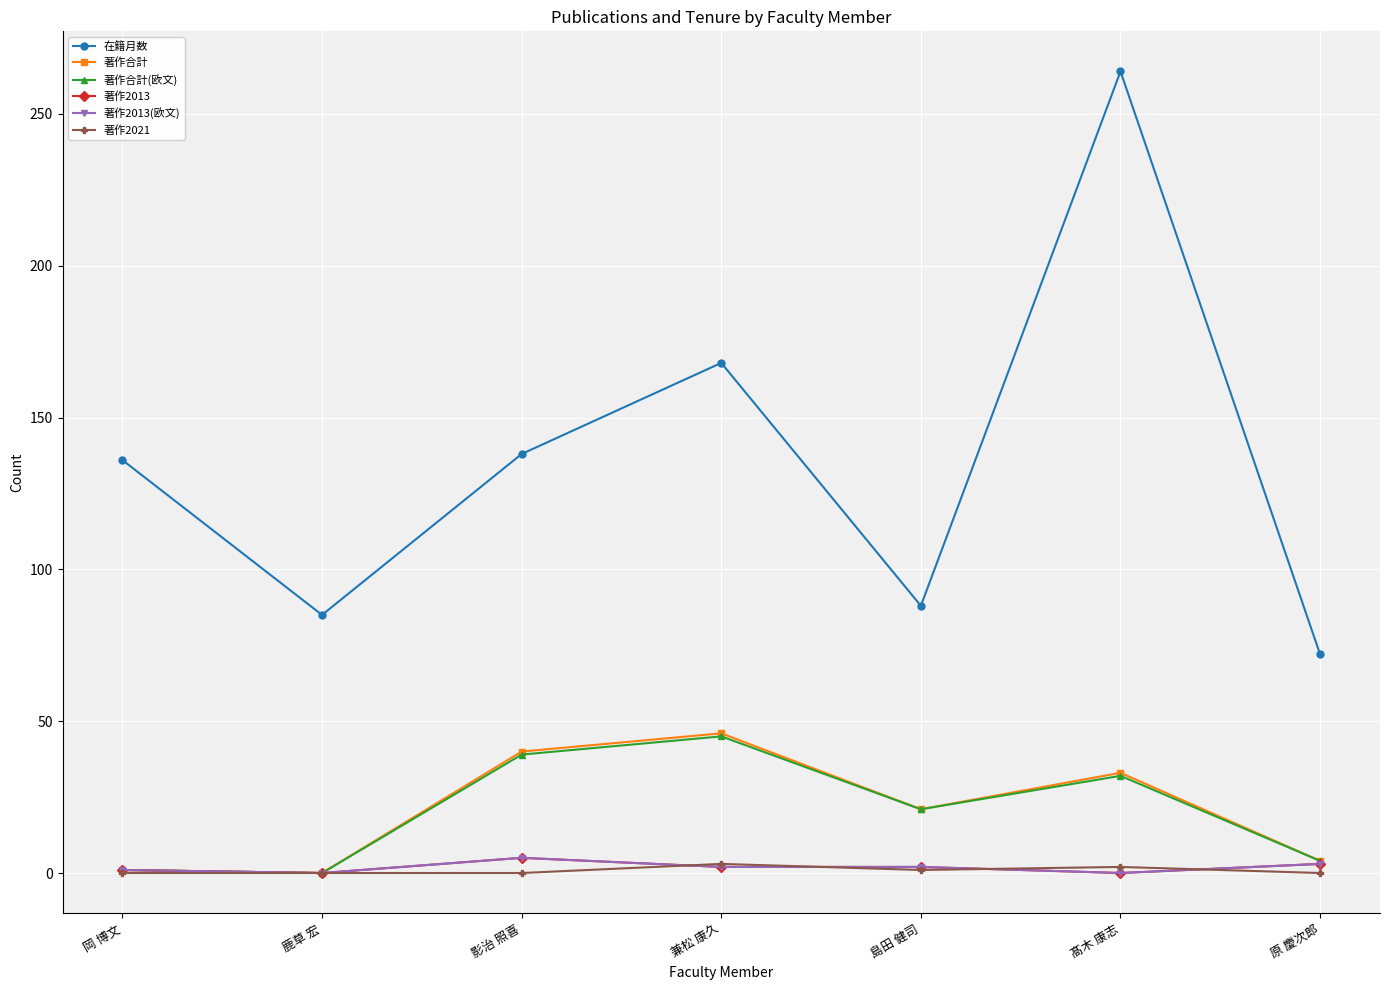

What is the difference between the highest and lowest values at 原 慶次郎?

72